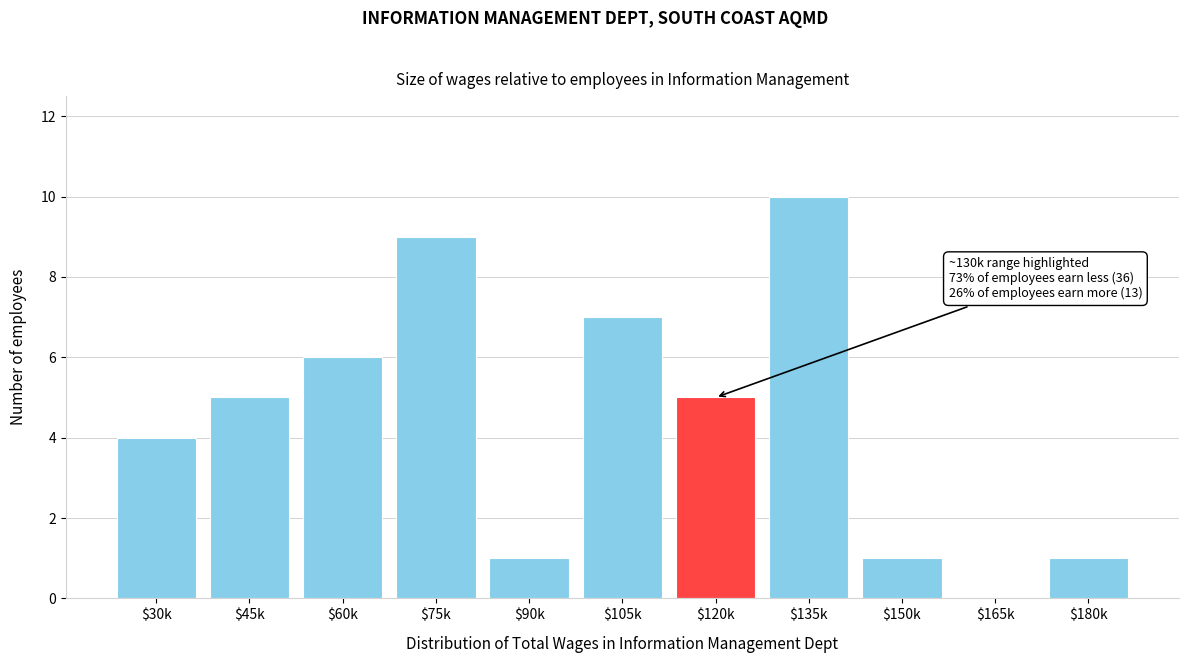

What is the sum of all values?

49